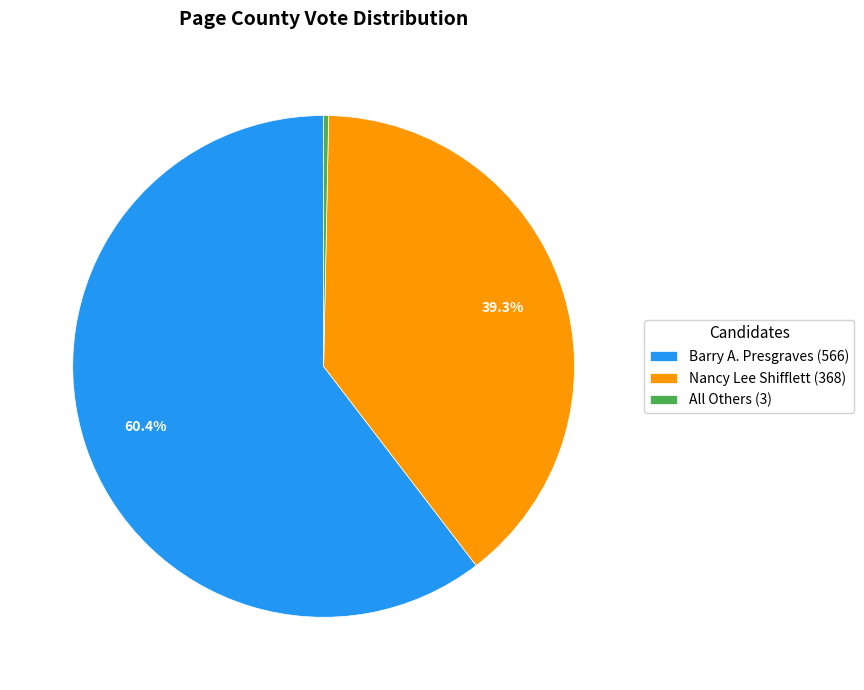

To the nearest percent, what is the difference between the Nancy Lee Shifflett and Barry A. Presgraves slice percentages?

21%